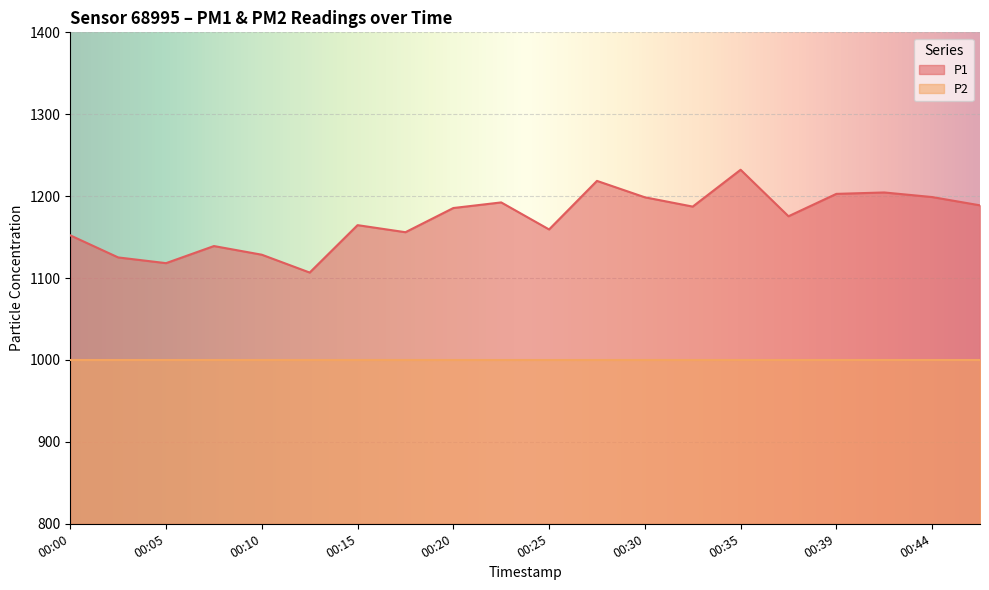

Count the number of values greater than 1185.

10